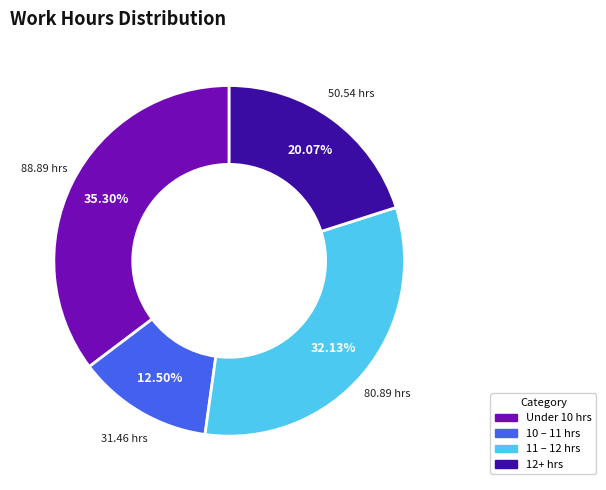

Does any single category account for the majority?

No